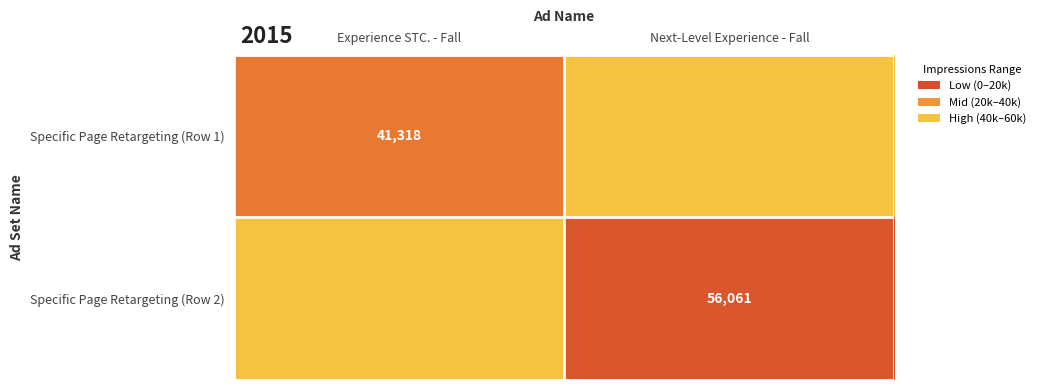

The value of Specific Page Retargeting (Row 1) at Experience STC. - Fall is 22427. True or false?

False